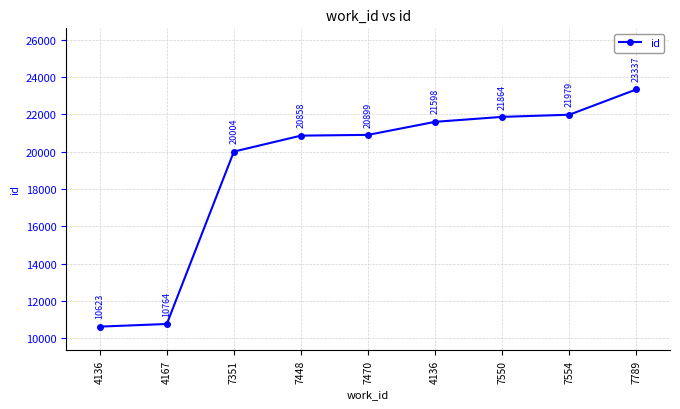

Between 4167 and 7351, which is larger?

7351